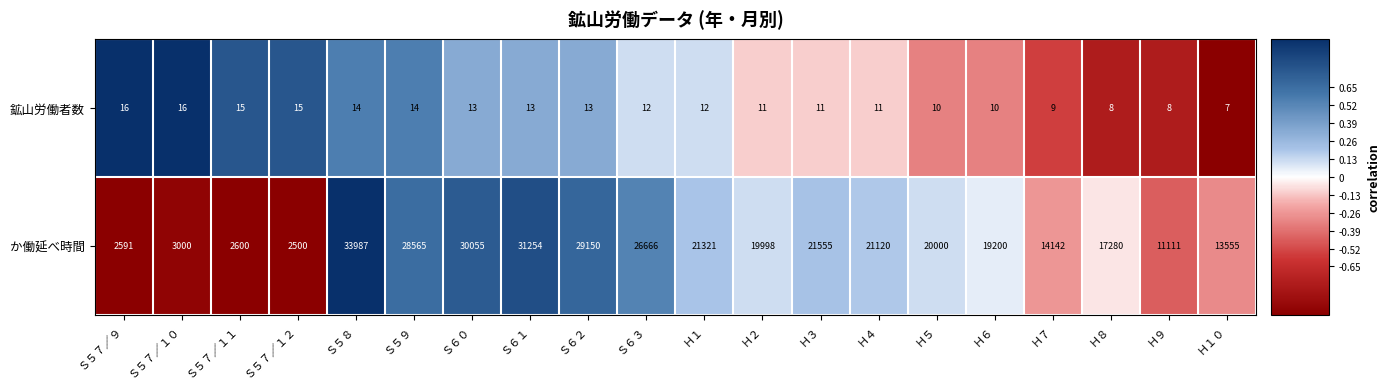

What is the approximate value of 鉱山労働者数 at Ｈ１?

12